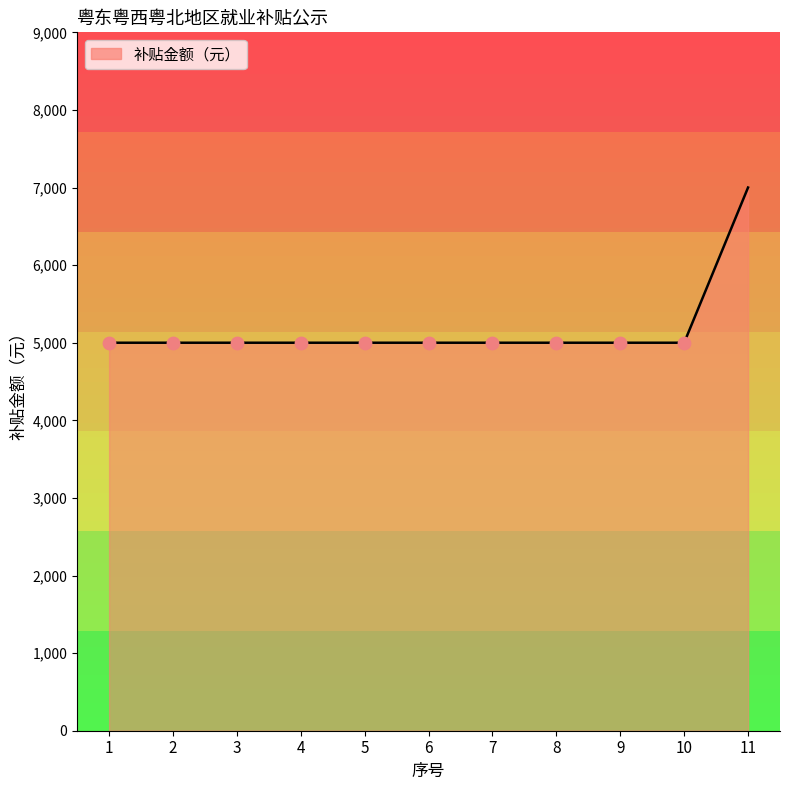

What is the ratio of the value at 11 to the value at 9?

1.4